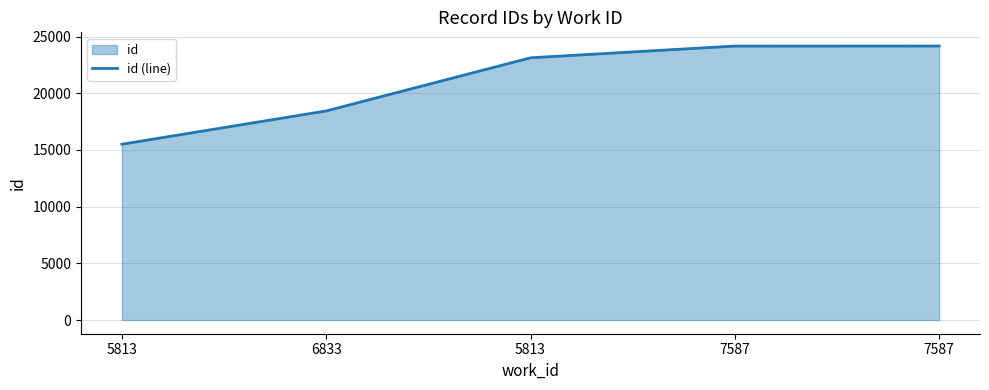

Between 5813 and 6833, which is larger?

6833